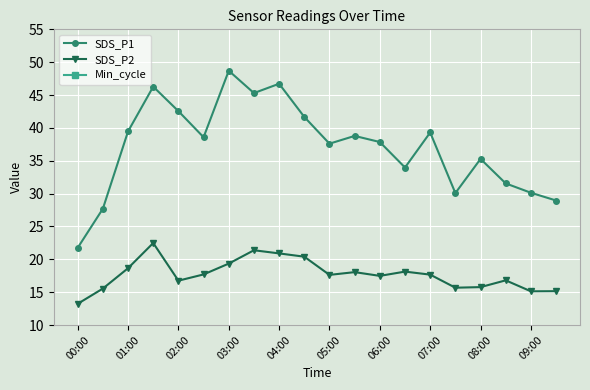

True or false: SDS_P2 and SDS_P1 cross at least once.

False